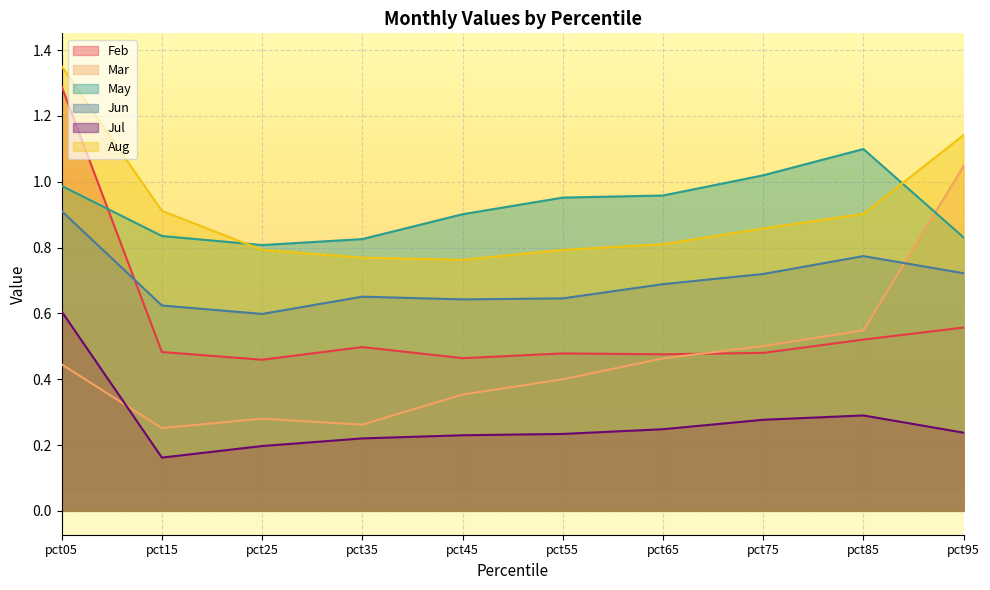

True or false: Aug and Feb cross at least once.

False